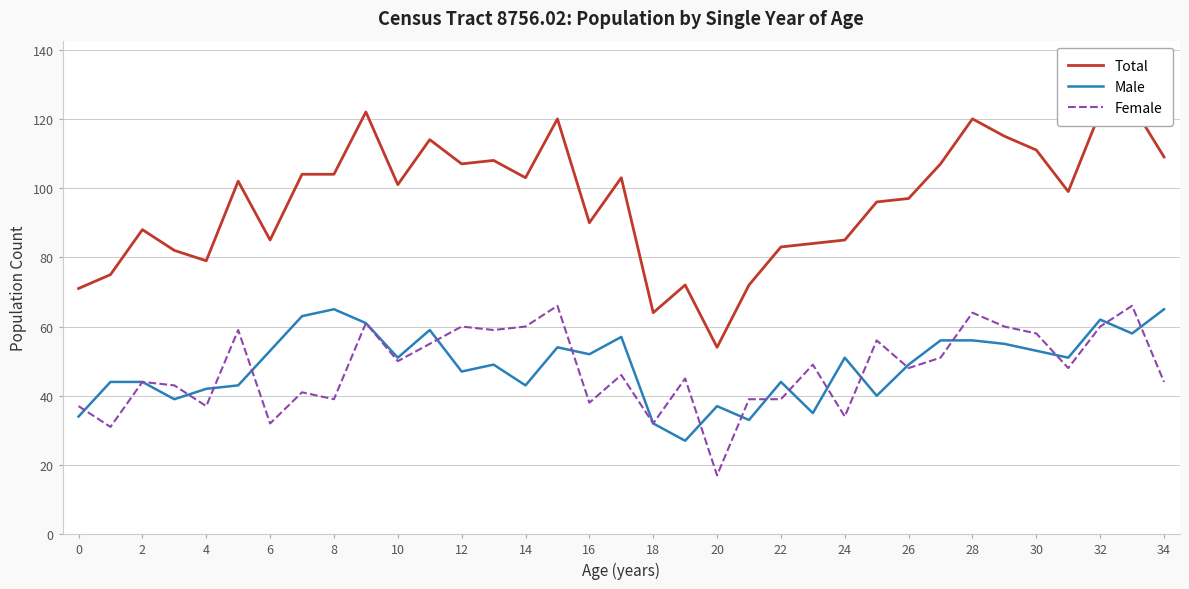

Is the value of Female at 12 greater than the value of Male at 2?

Yes